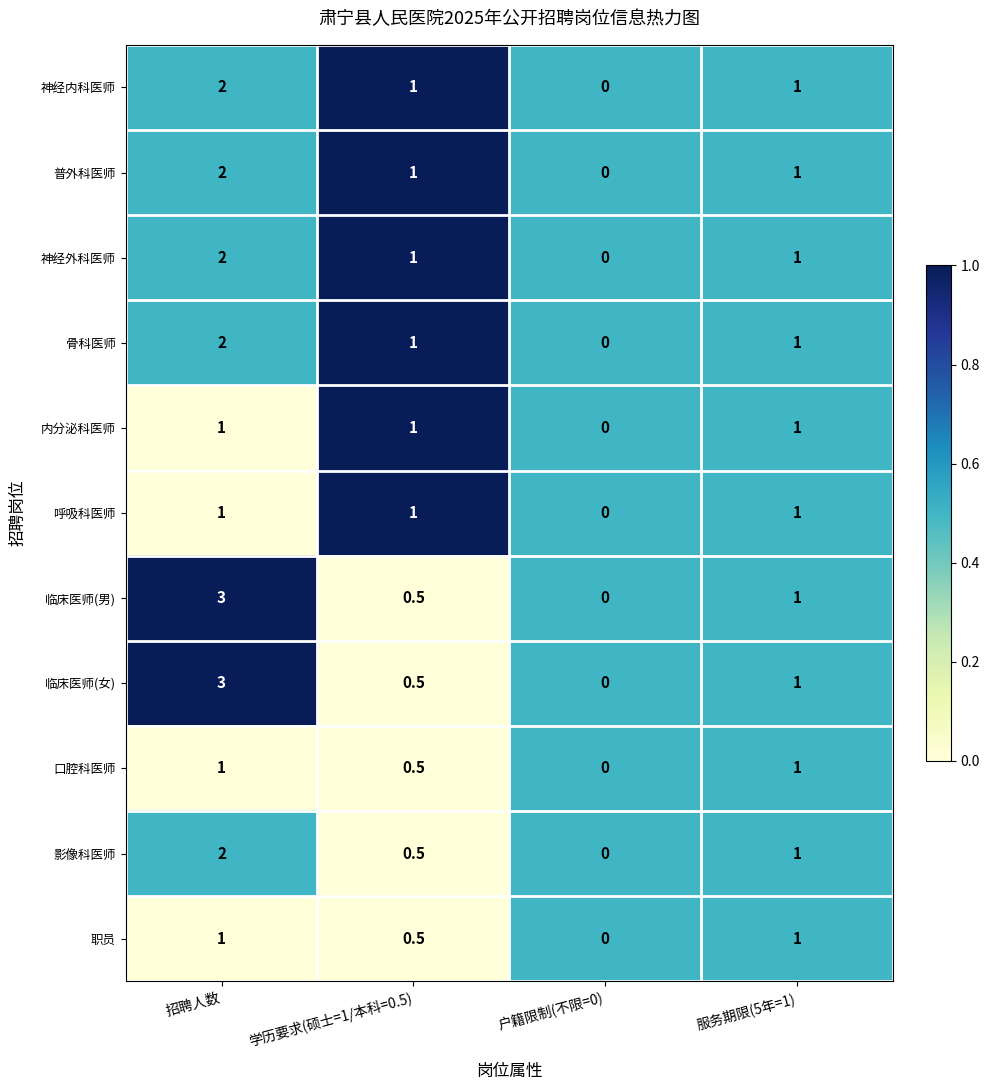

Count the number of categories in the chart.

4